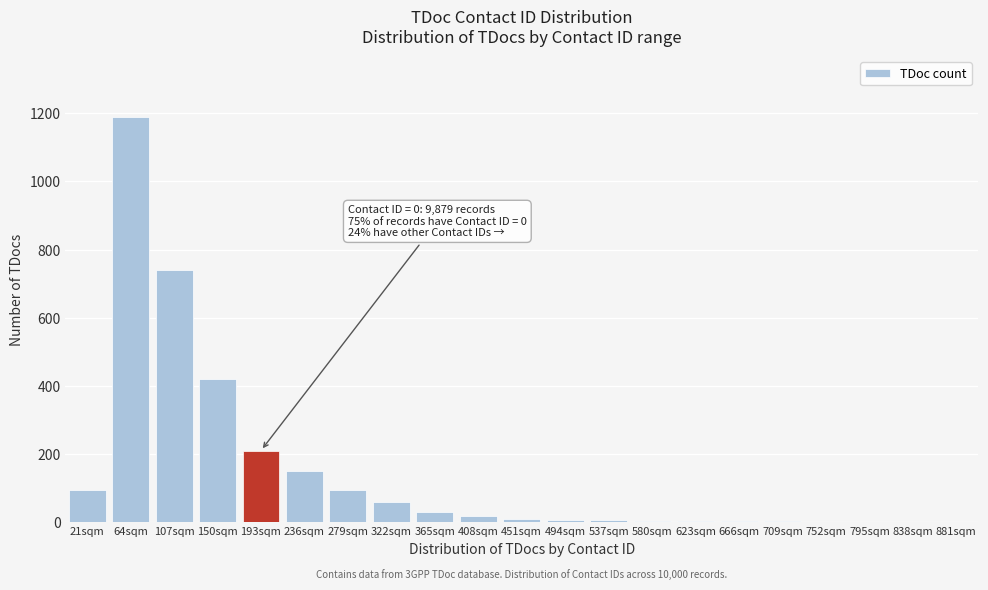

At which category does the chart reach its peak across all series?

64sqm